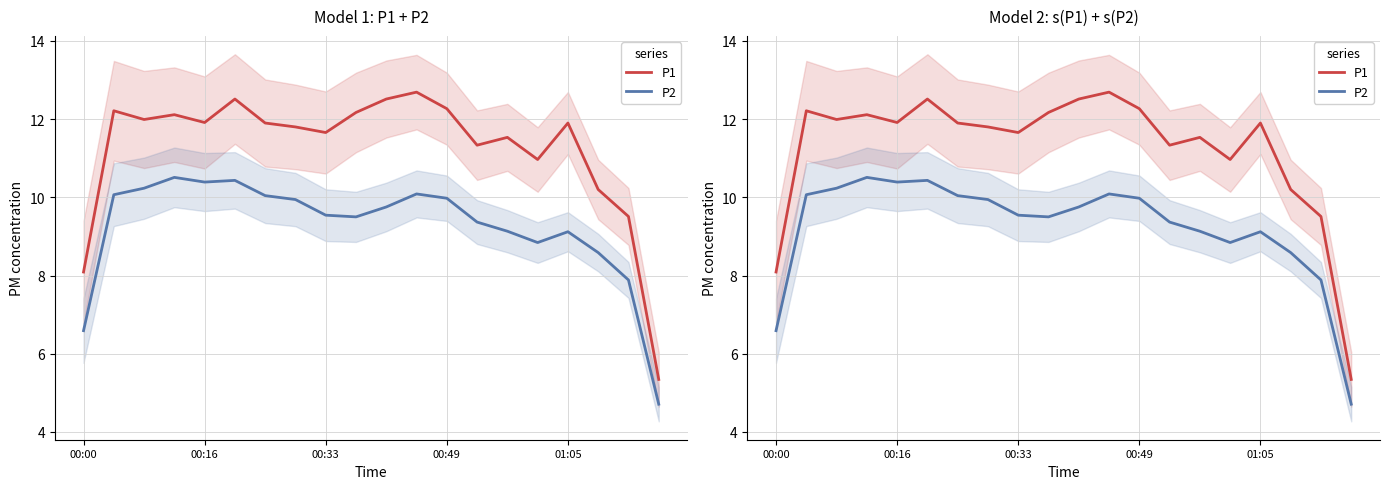

Where is P1 nearest to the value 9?

18